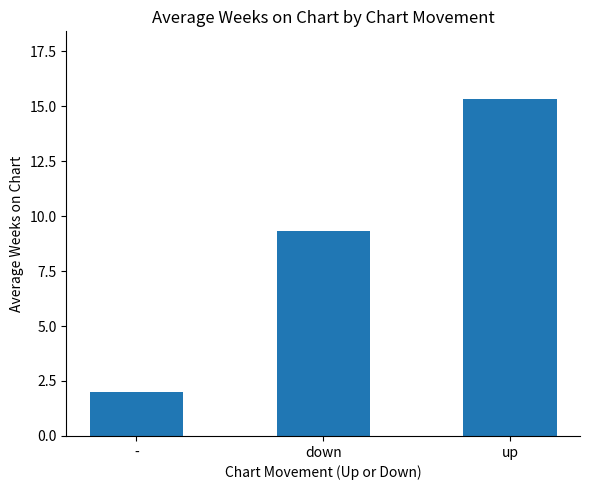

What is the difference between the maximum and second lowest values?

6.0